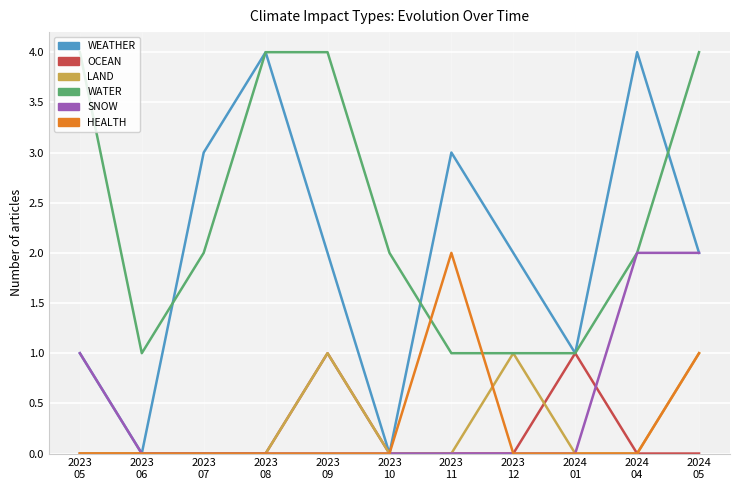

Which series has the widest spread of values?

WEATHER